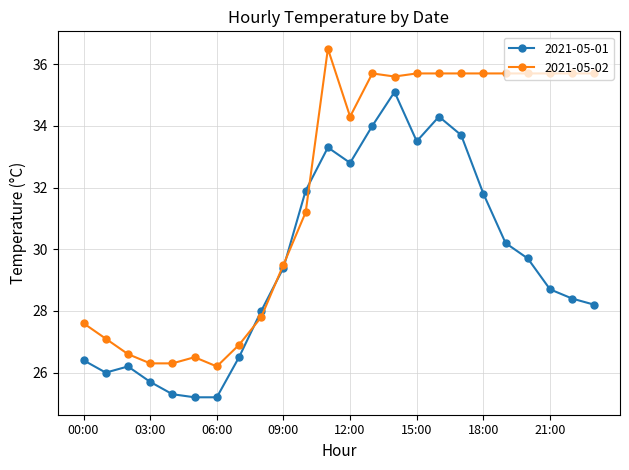

What is the highest value of the 2021-05-02 series?

36.5